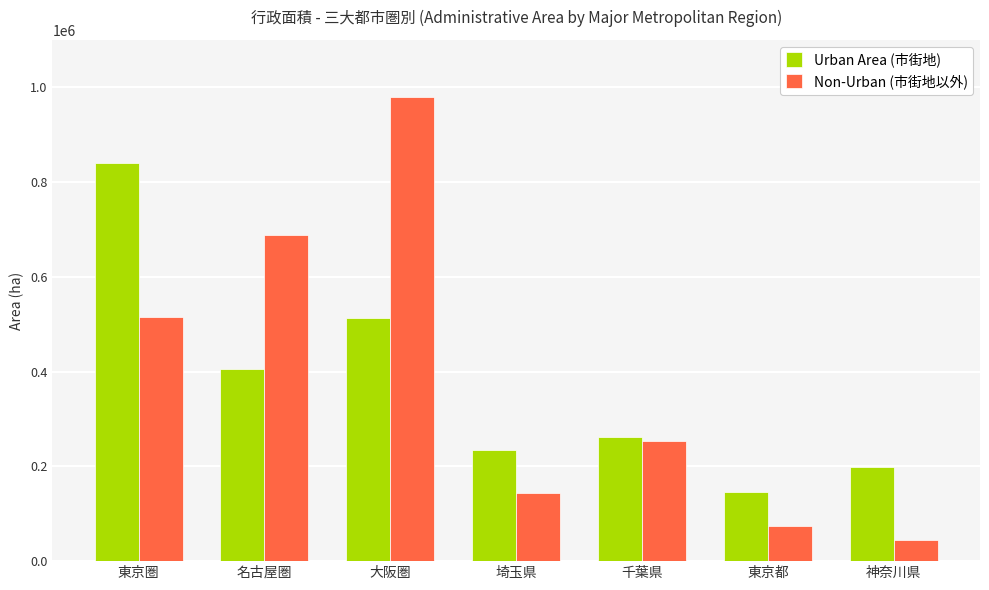

Which series has the largest total across all categories?

Non-Urban (市街地以外)